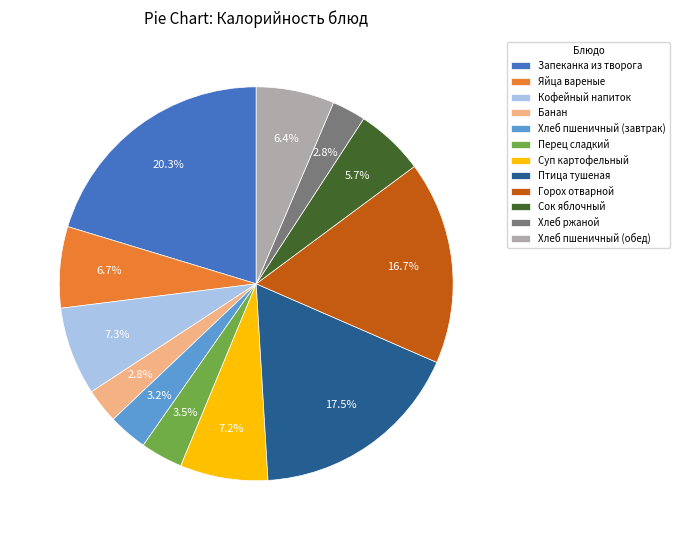

Does any single category account for the majority?

No